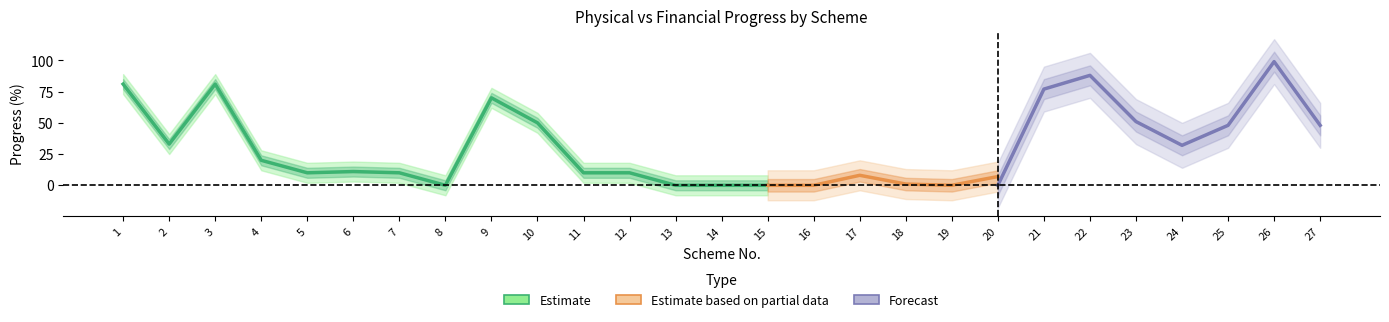

At which category does the chart reach its peak across all series?

26